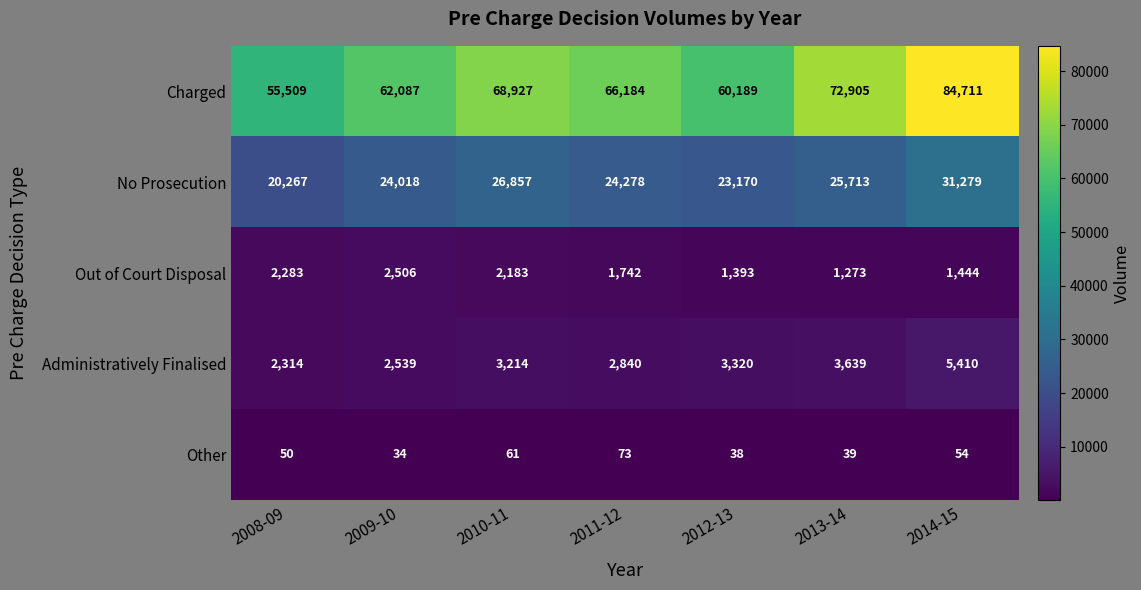

Which category has the lowest value across all series?

2009-10